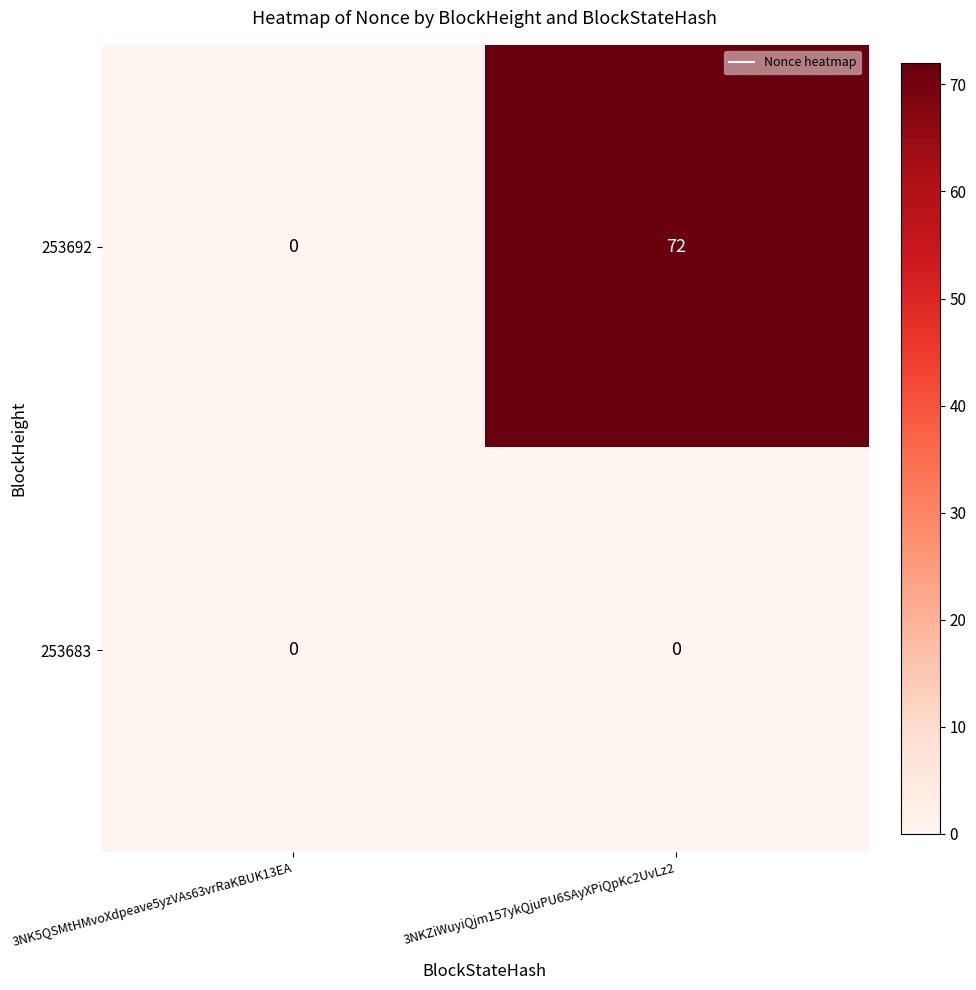

What is the difference between the maximum and minimum values in the 253692 series?

72